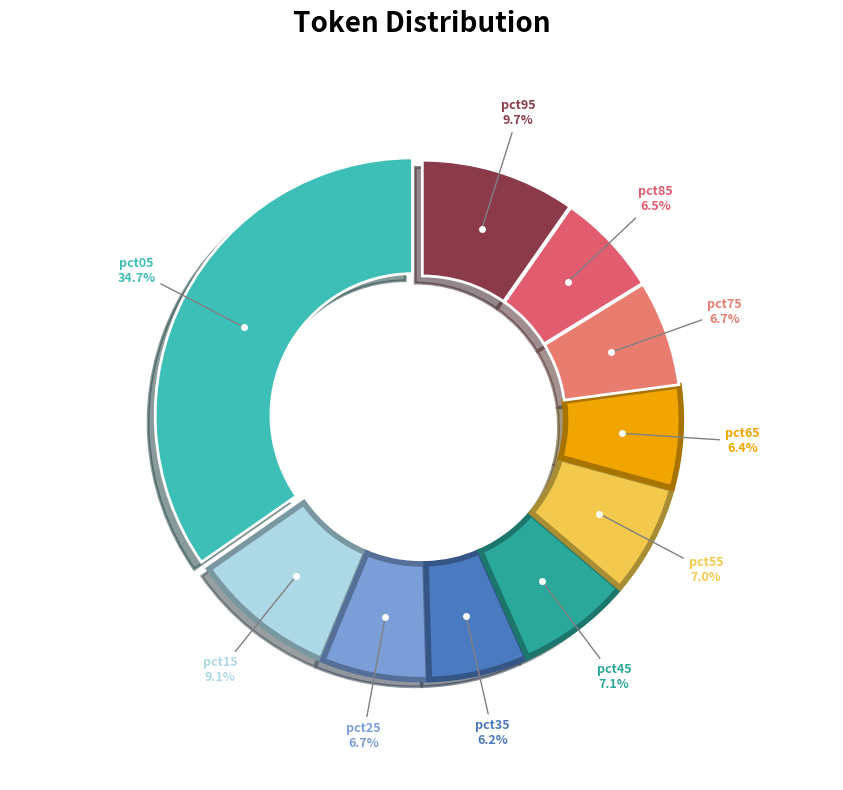

Is there any slice that represents more than half of the pie?

No